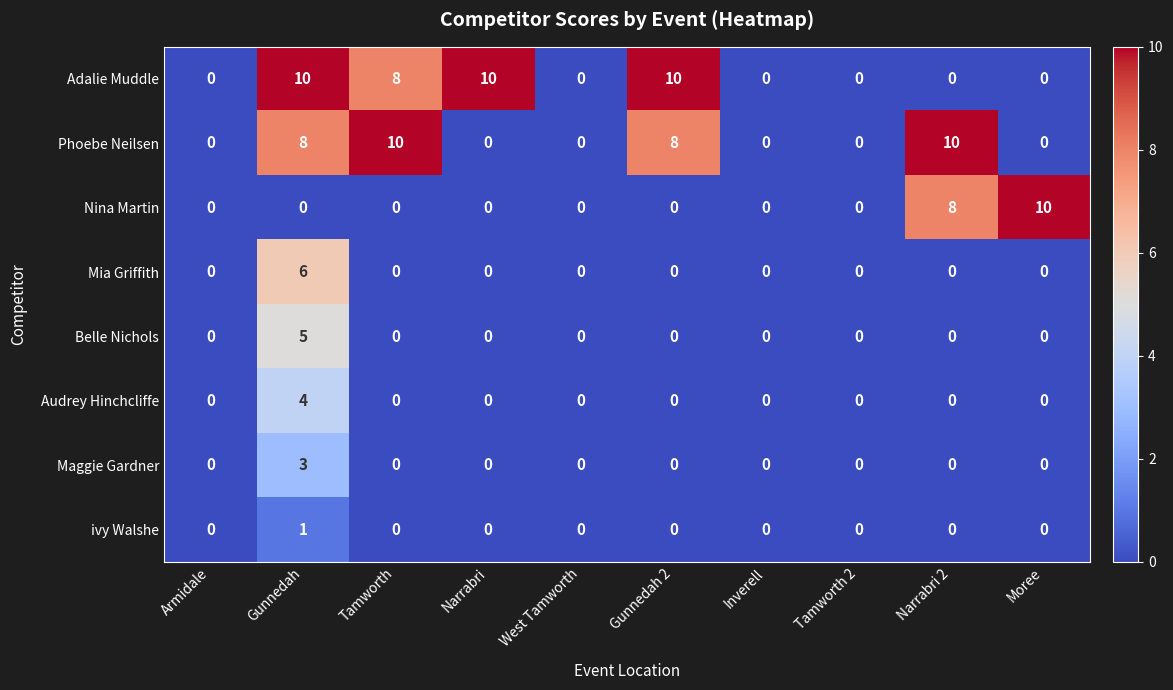

What is the difference between the maximum and minimum values in the Audrey Hinchcliffe series?

4